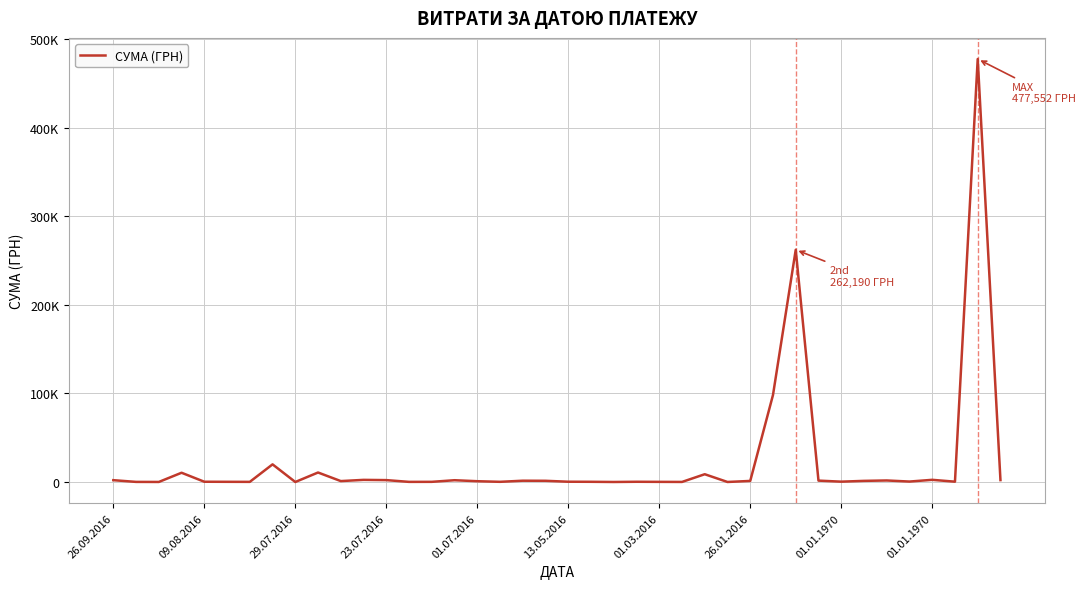

What is the label of the 11th point from the right?

29